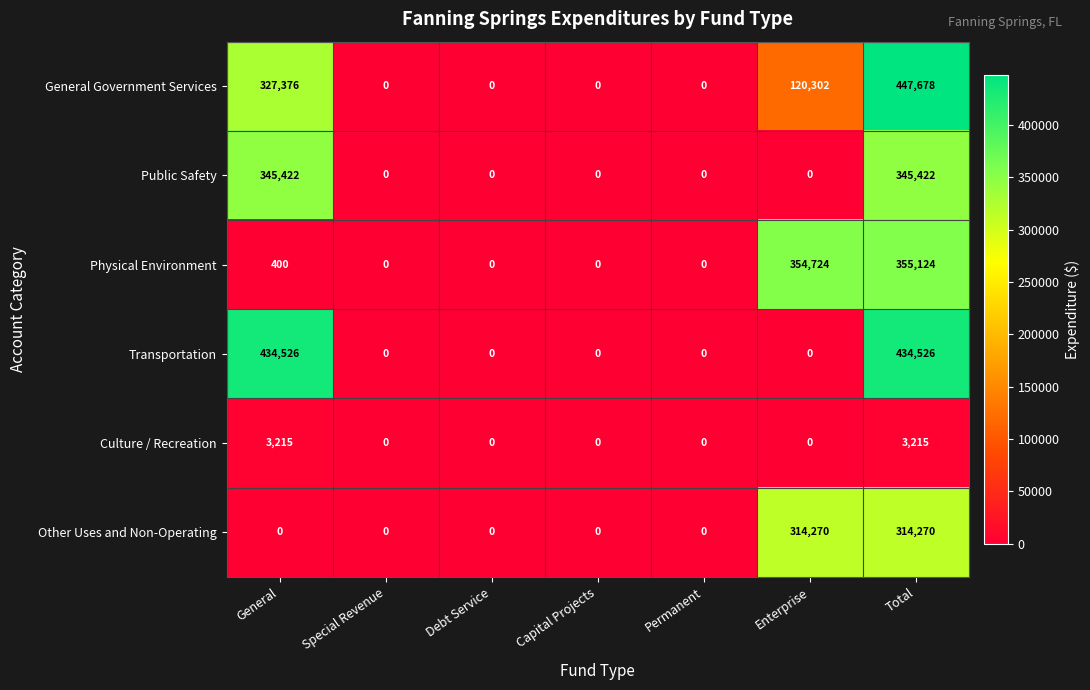

What is the difference between the second highest and second lowest values in the Public Safety series?

345422